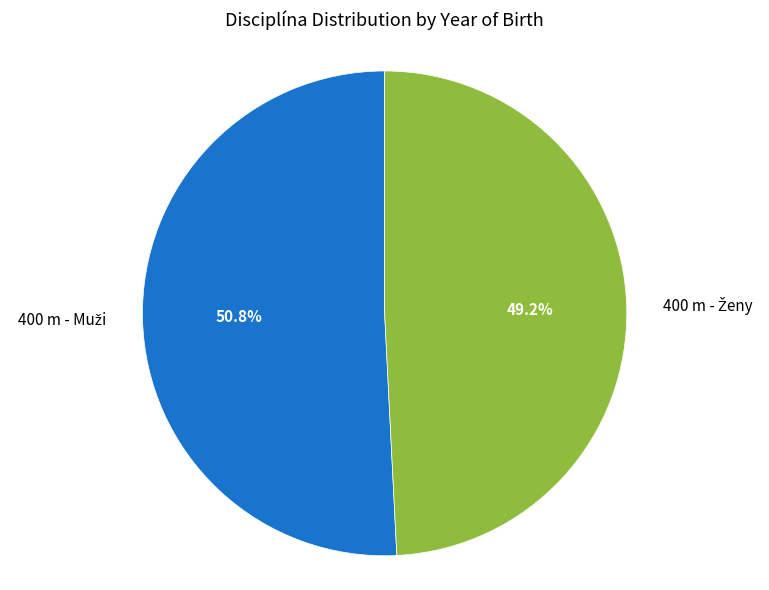

Is there any slice that represents more than half of the pie?

Yes